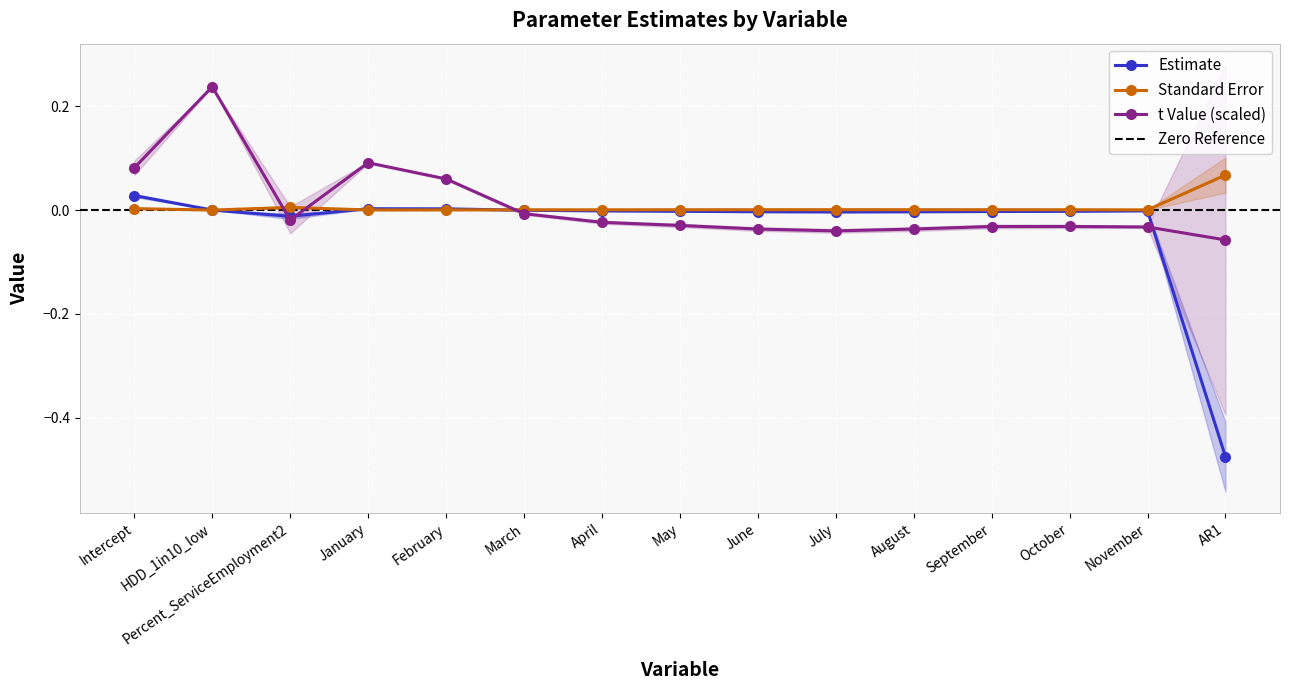

True or false: Standard Error and Estimate cross at least once.

True